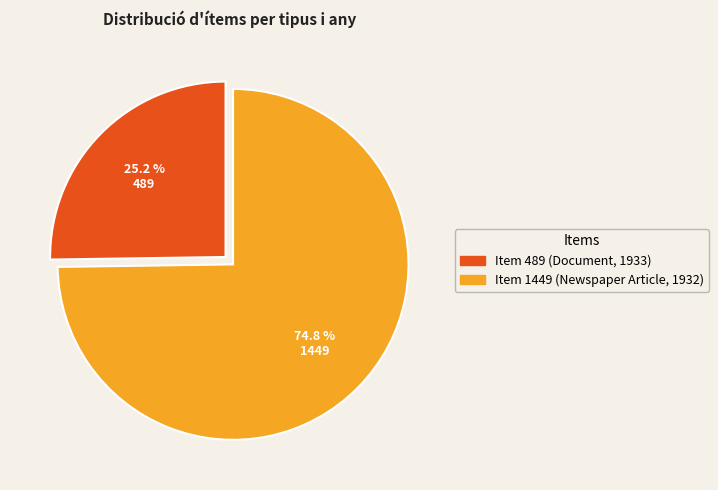

How many segments does this pie chart have?

2